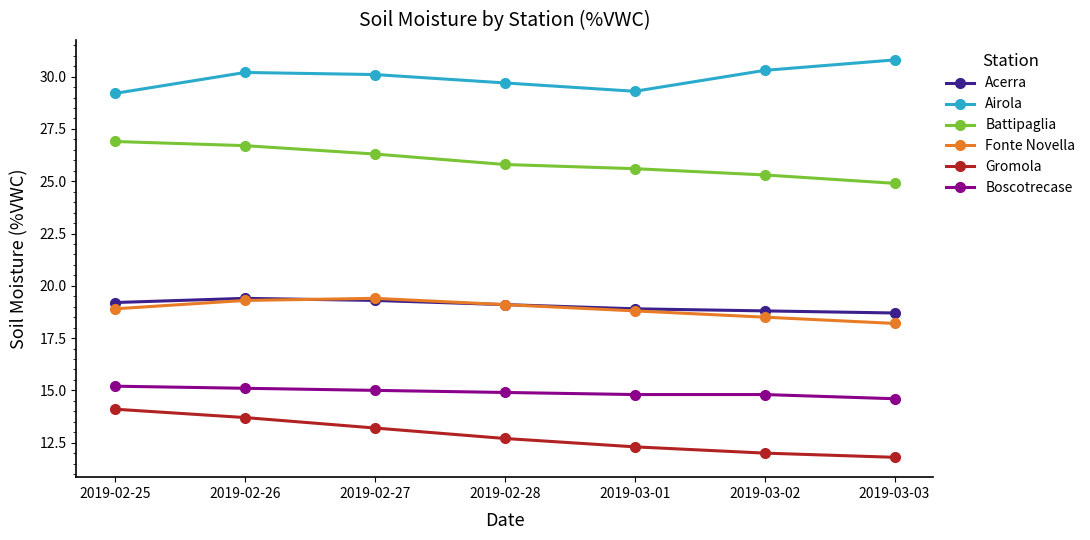

True or false: Fonte Novella has a value of 4.8 at 2019-03-02.

False